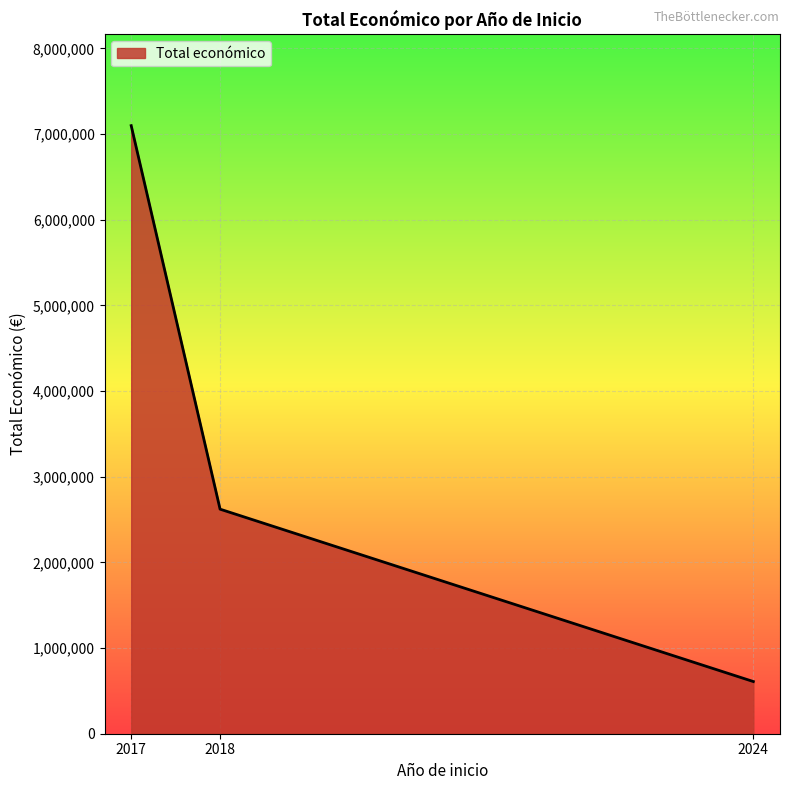

Rank the categories by value from highest to lowest.

2017, 2018, 2024